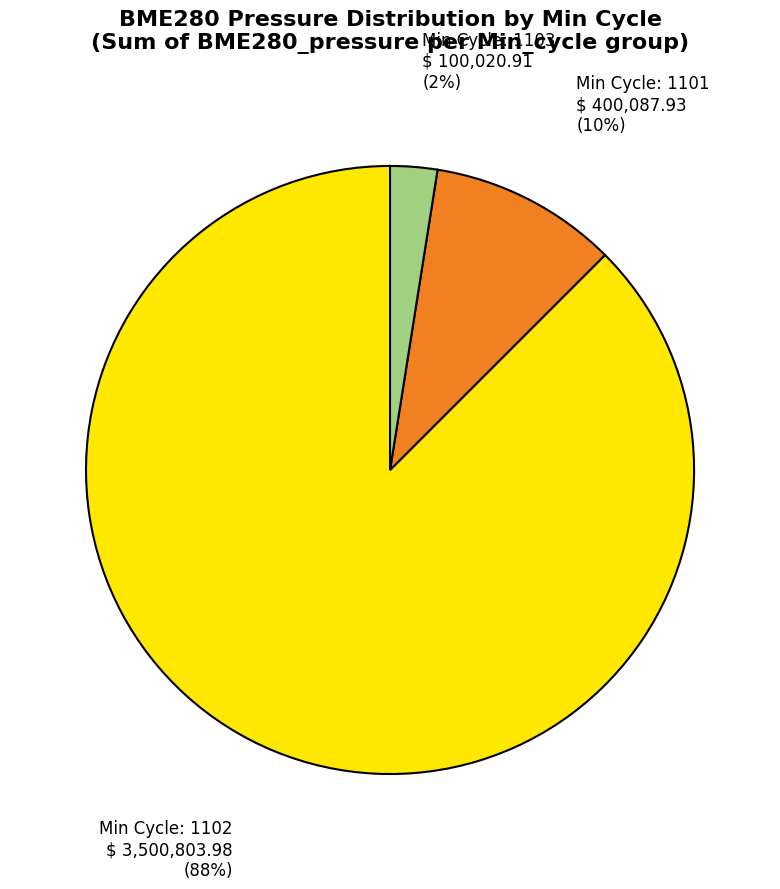

Count the number of slices in the pie.

3